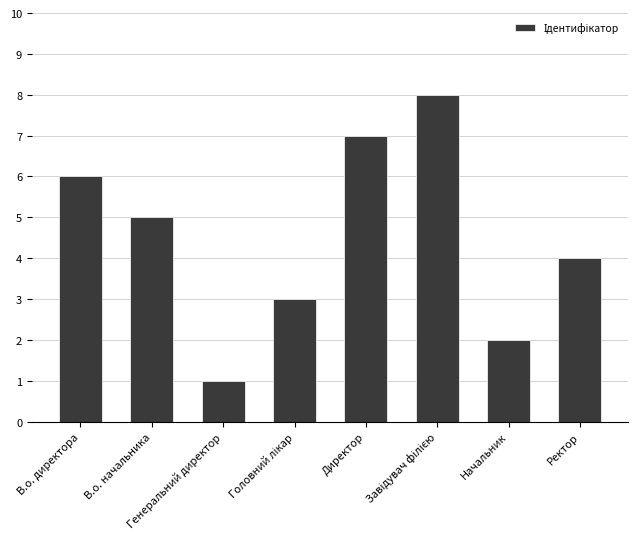

What is the difference between the second highest and minimum values?

6